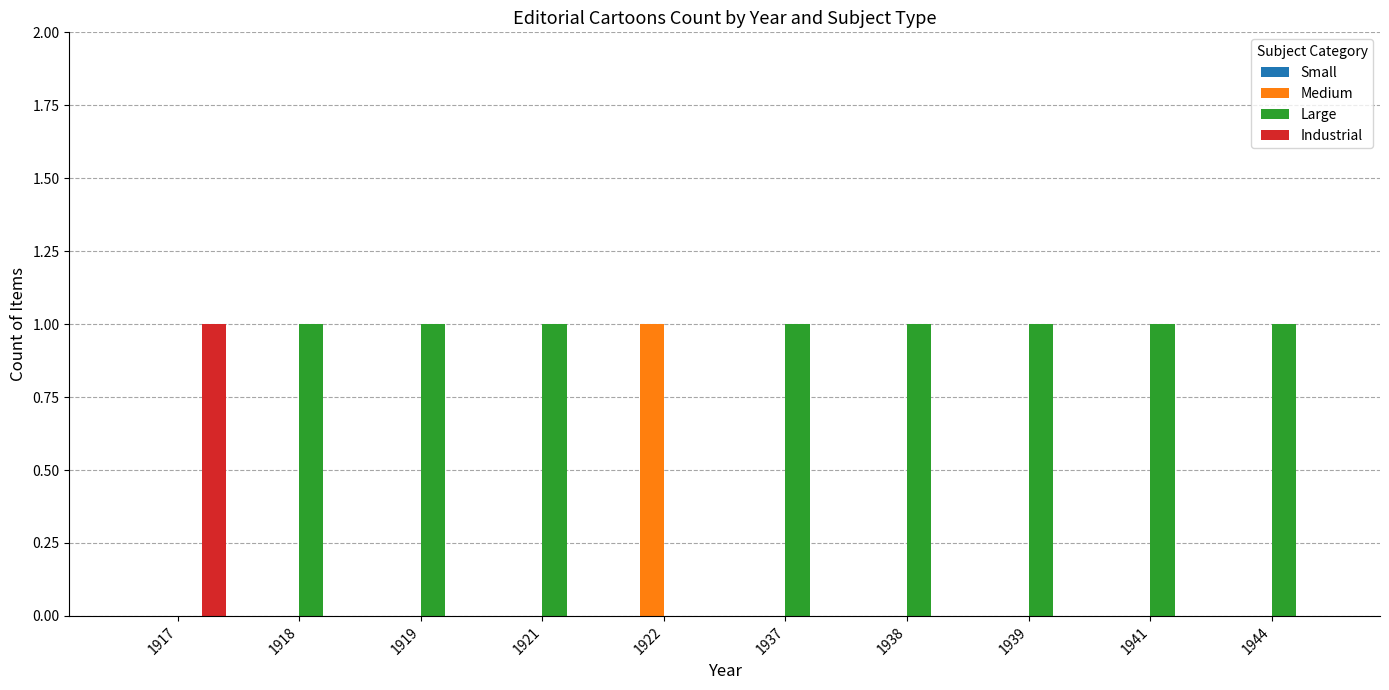

What is the greatest value displayed?

1